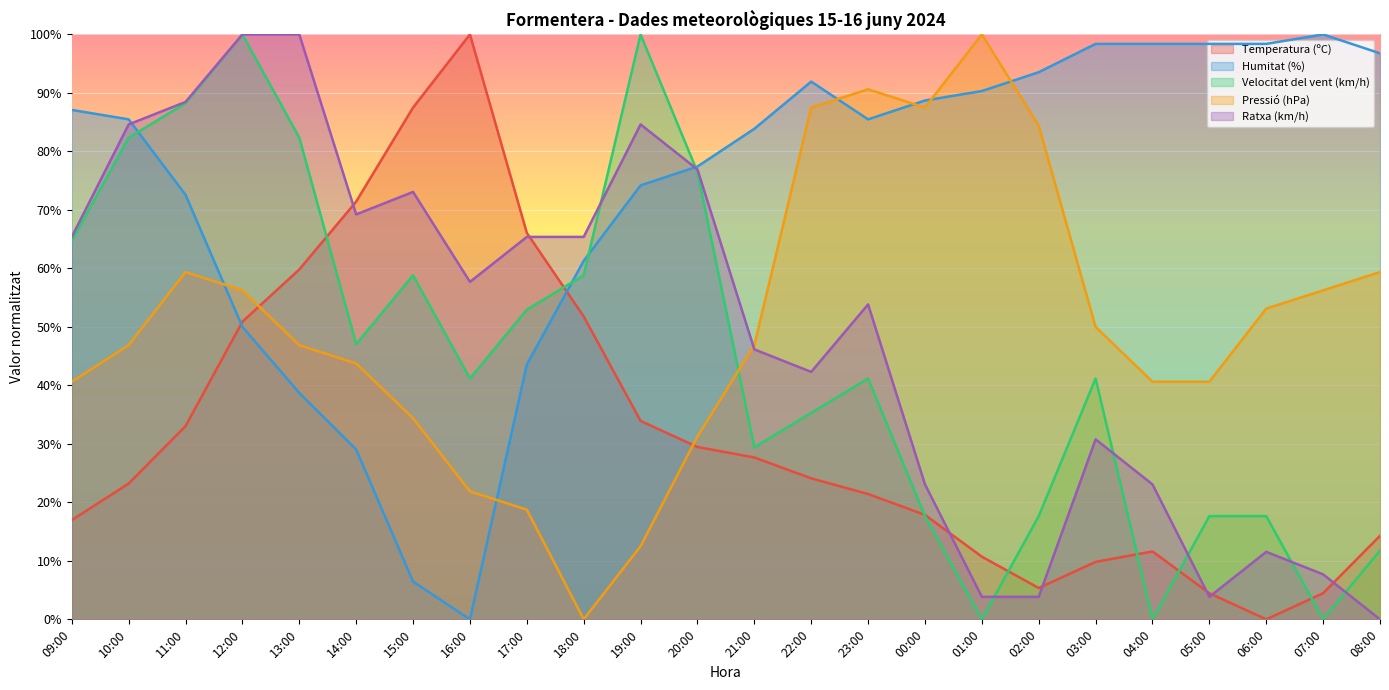

What is the difference between the Velocitat del vent (km/h) values at 13:00 and 05:00?

64.7